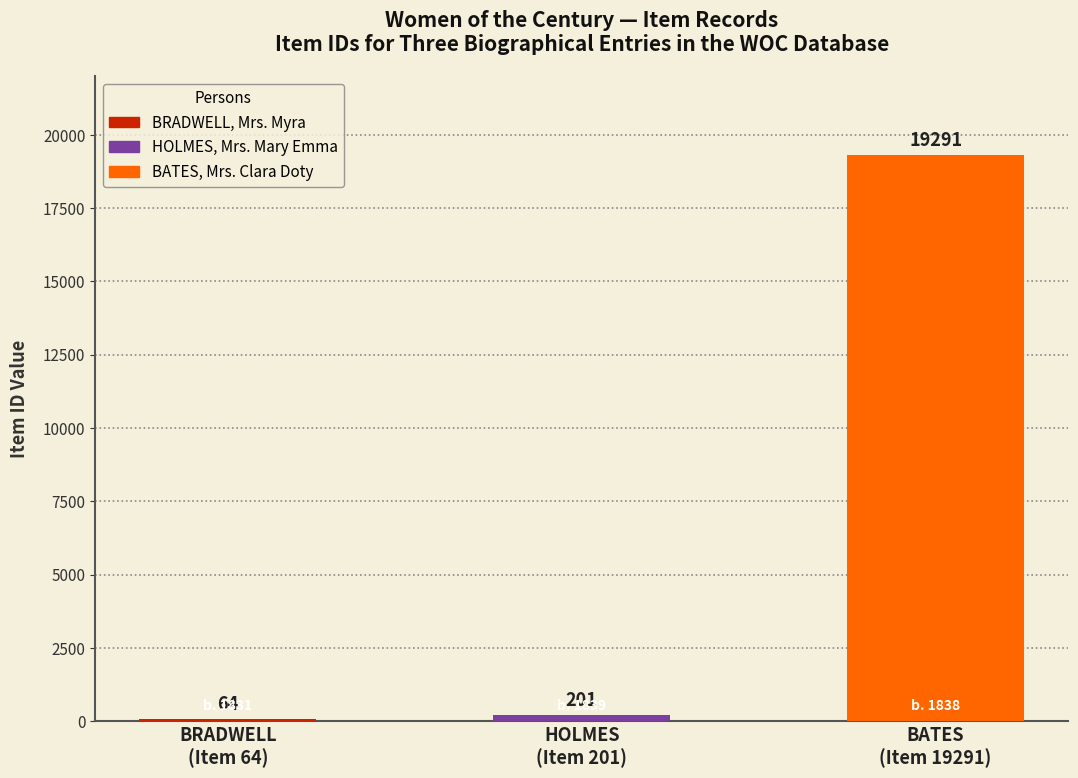

Reading left to right, what are all the values shown in this chart?

BRADWELL
(Item 64)=64	HOLMES
(Item 201)=201	BATES
(Item 19291)=19291